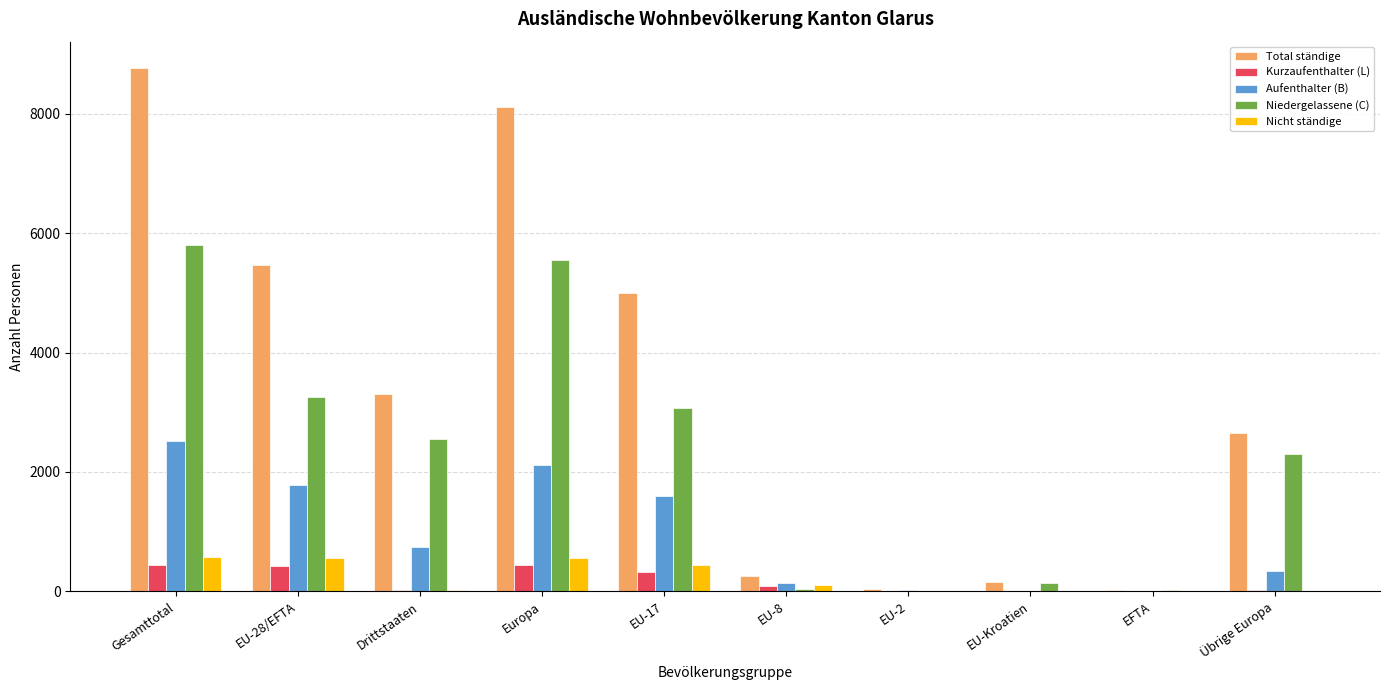

True or false: Niedergelassene (C) has a value of 3262 at EU-28/EFTA.

True